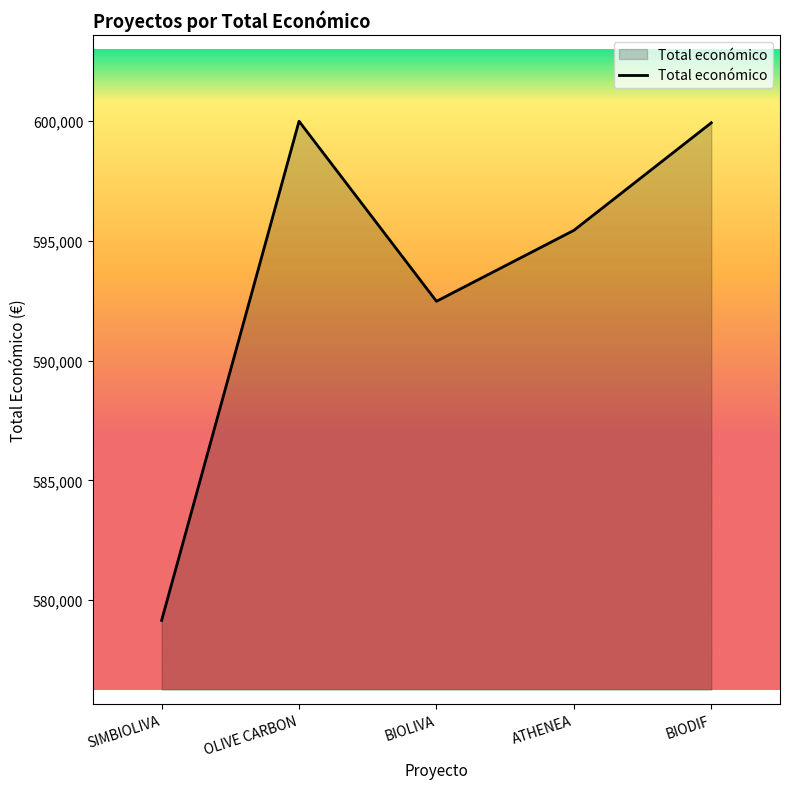

Is it true that the value at BIOLIVA is 592475?

True